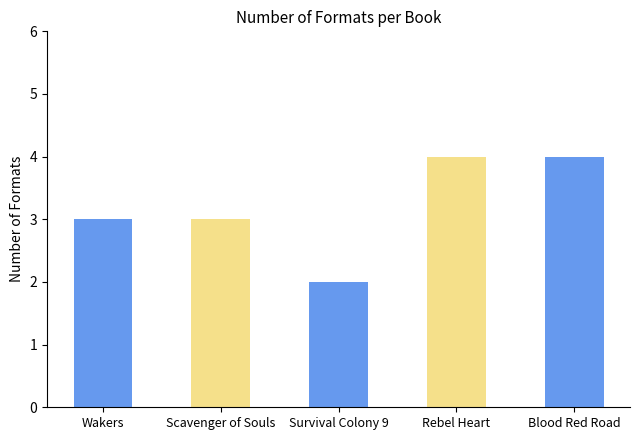

How many distinct data groups are displayed?

1